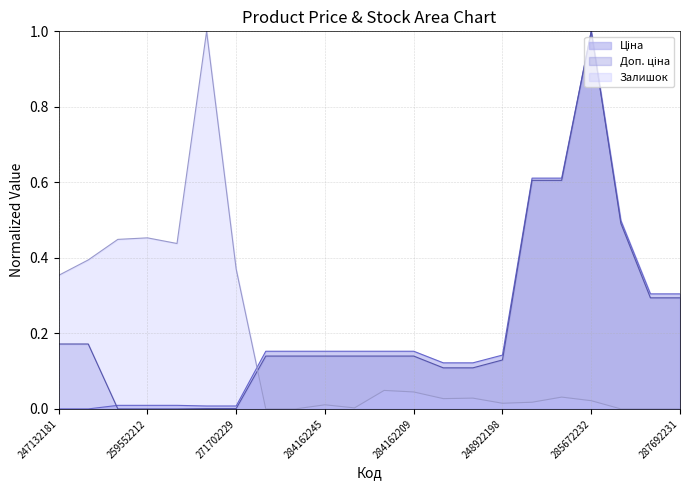

What is the sum of the Залишок values at 259552213 and 285652231?

0.5